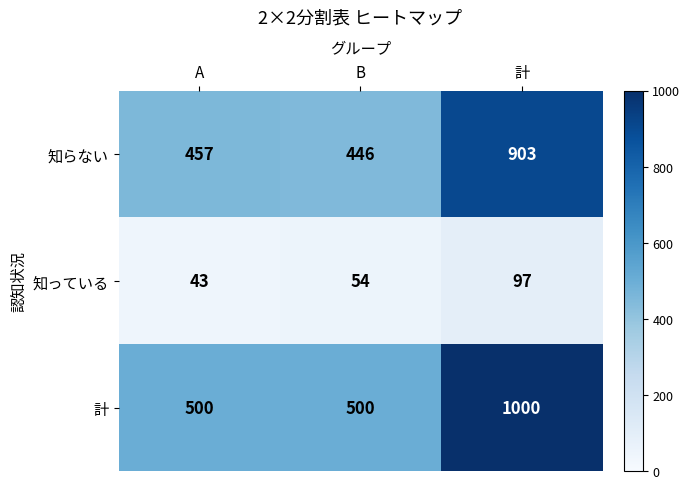

What is the maximum value shown in the chart?

1000